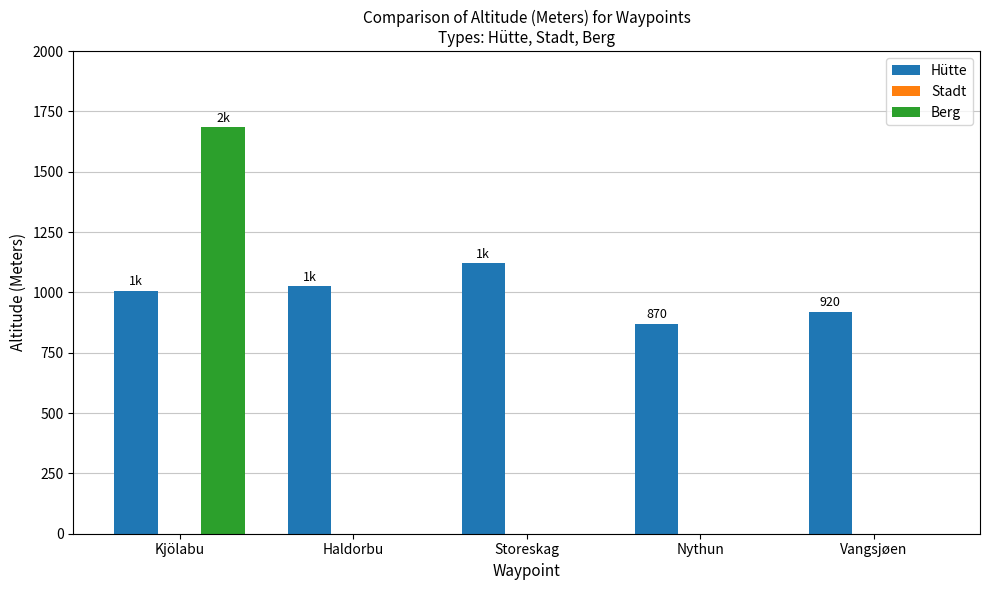

What is the greatest value displayed?

1686